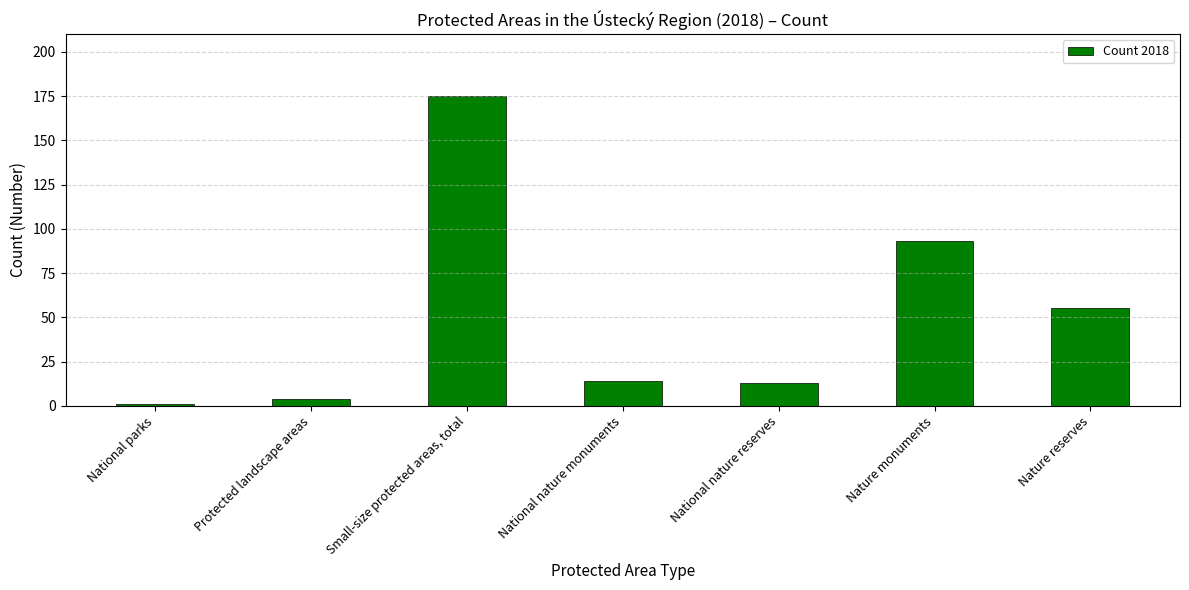

List the labels in order of value, smallest first.

National parks, Protected landscape areas, National nature reserves, National nature monuments, Nature reserves, Nature monuments, Small-size protected areas, total